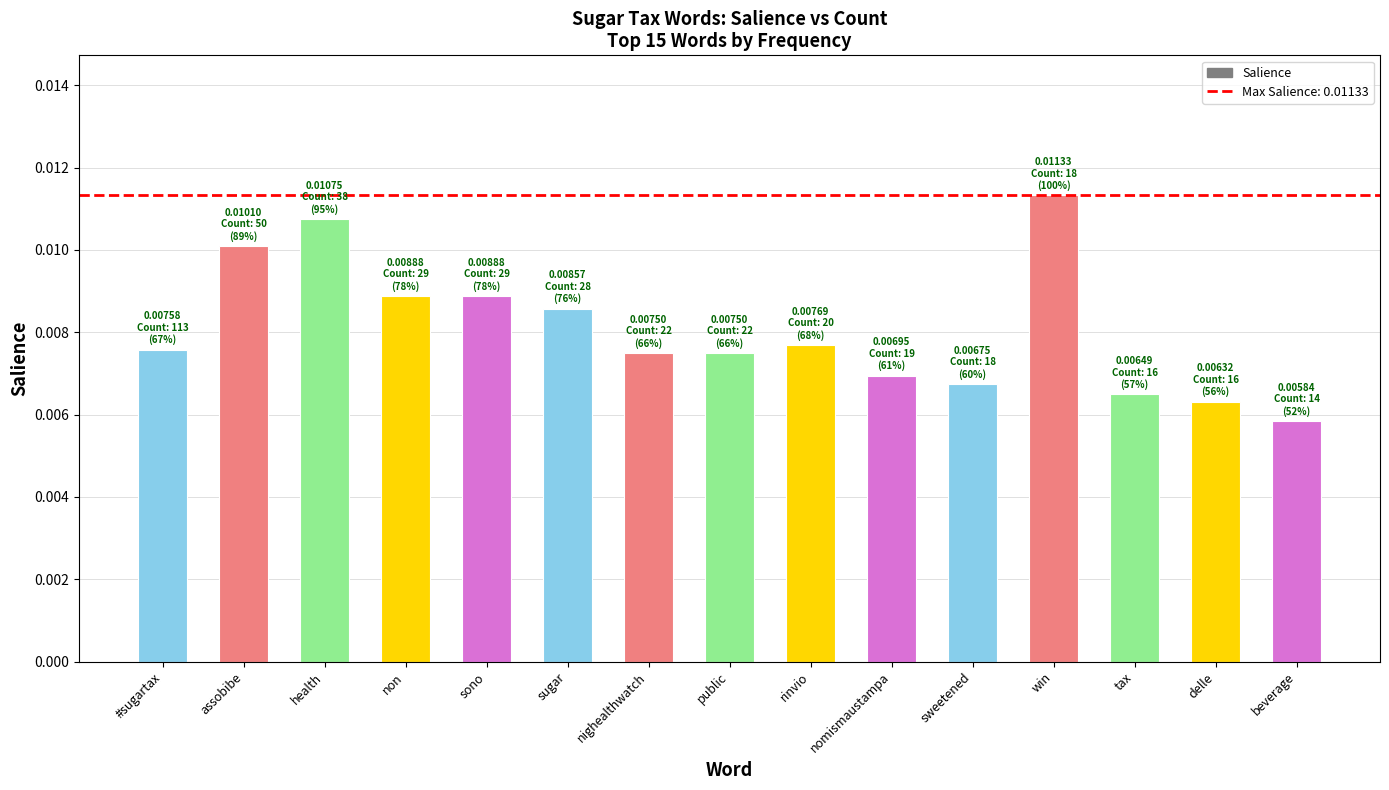

Which label corresponds to the smallest value in the chart?

beverage